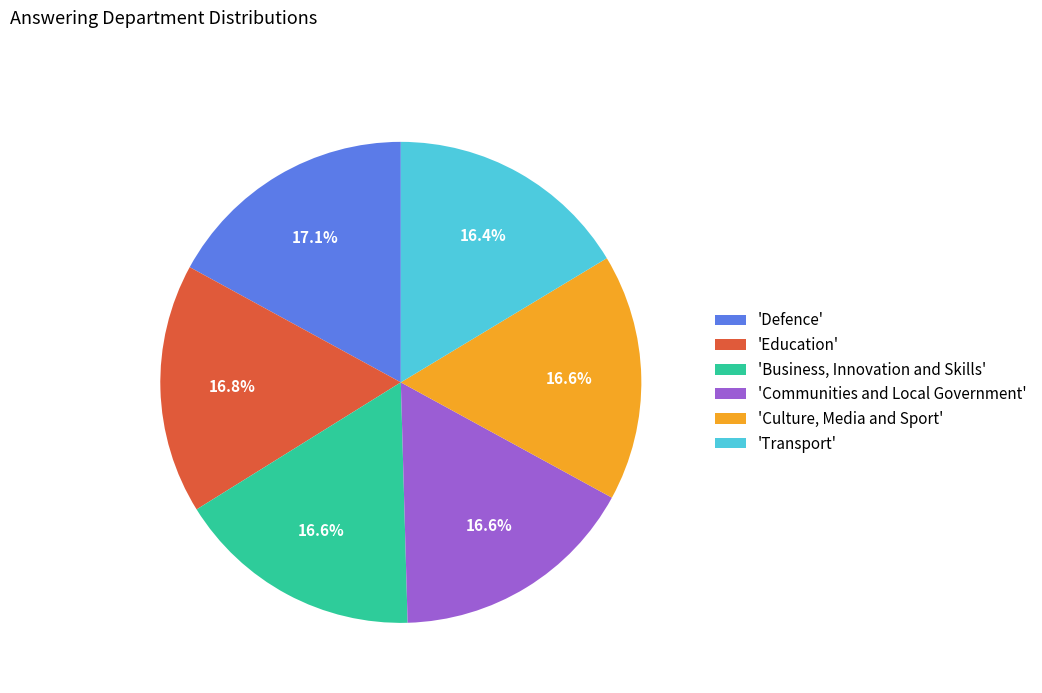

What is the ratio of the value at 'Defence' to the value at 'Business, Innovation and Skills'?

1.0